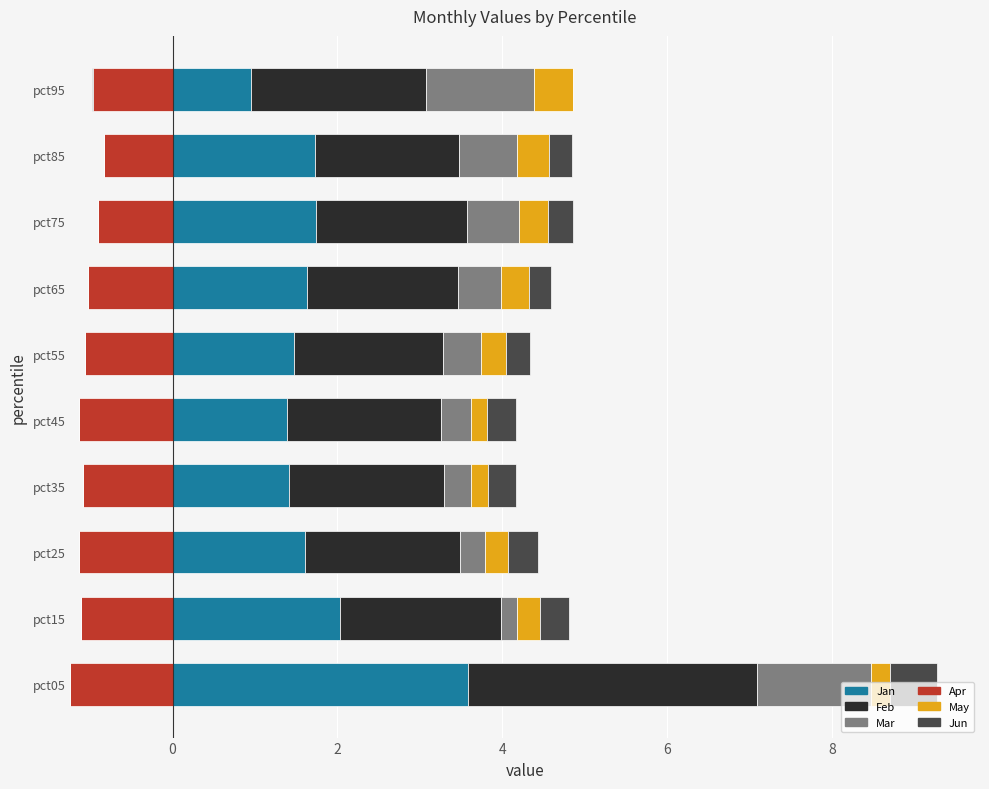

How many categories are shown in the chart?

10